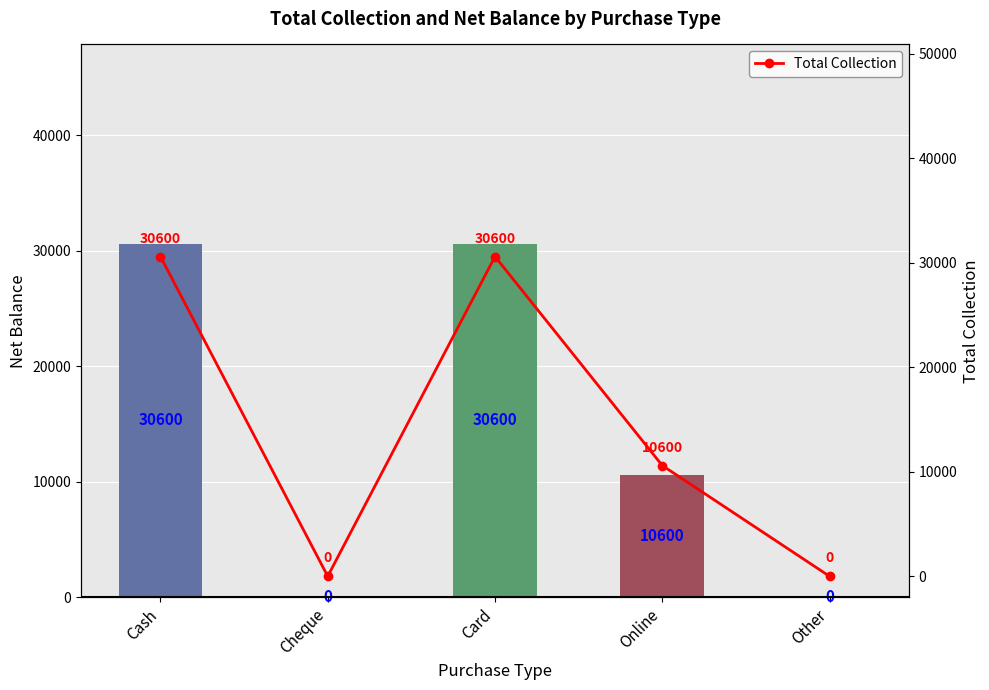

Does the chart contain any negative values?

No